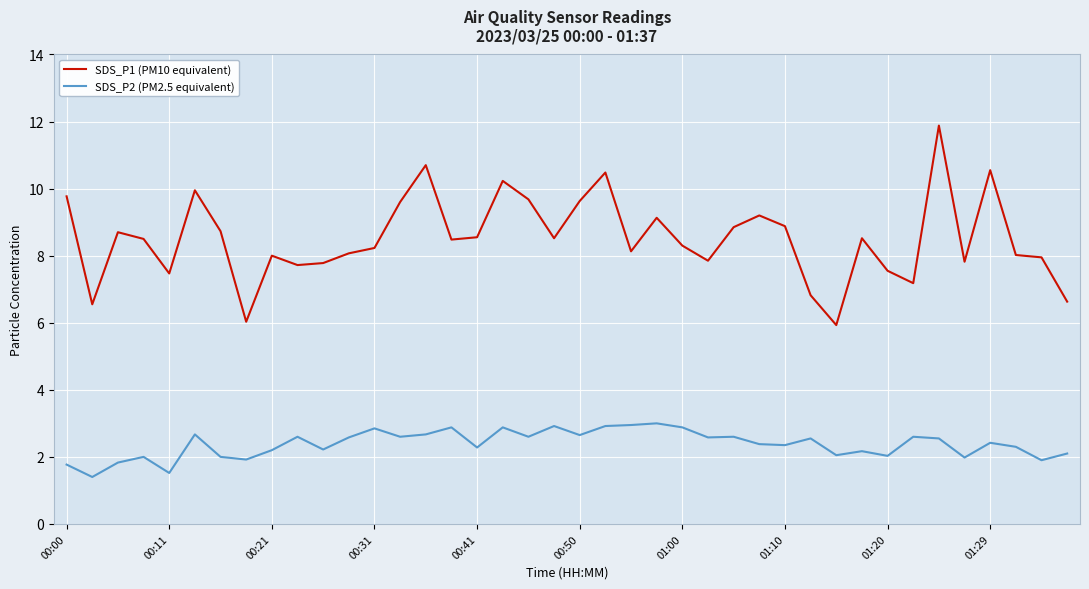

Rank the series by their maximum value, from lowest to highest.

SDS_P2 (PM2.5 equivalent), SDS_P1 (PM10 equivalent)